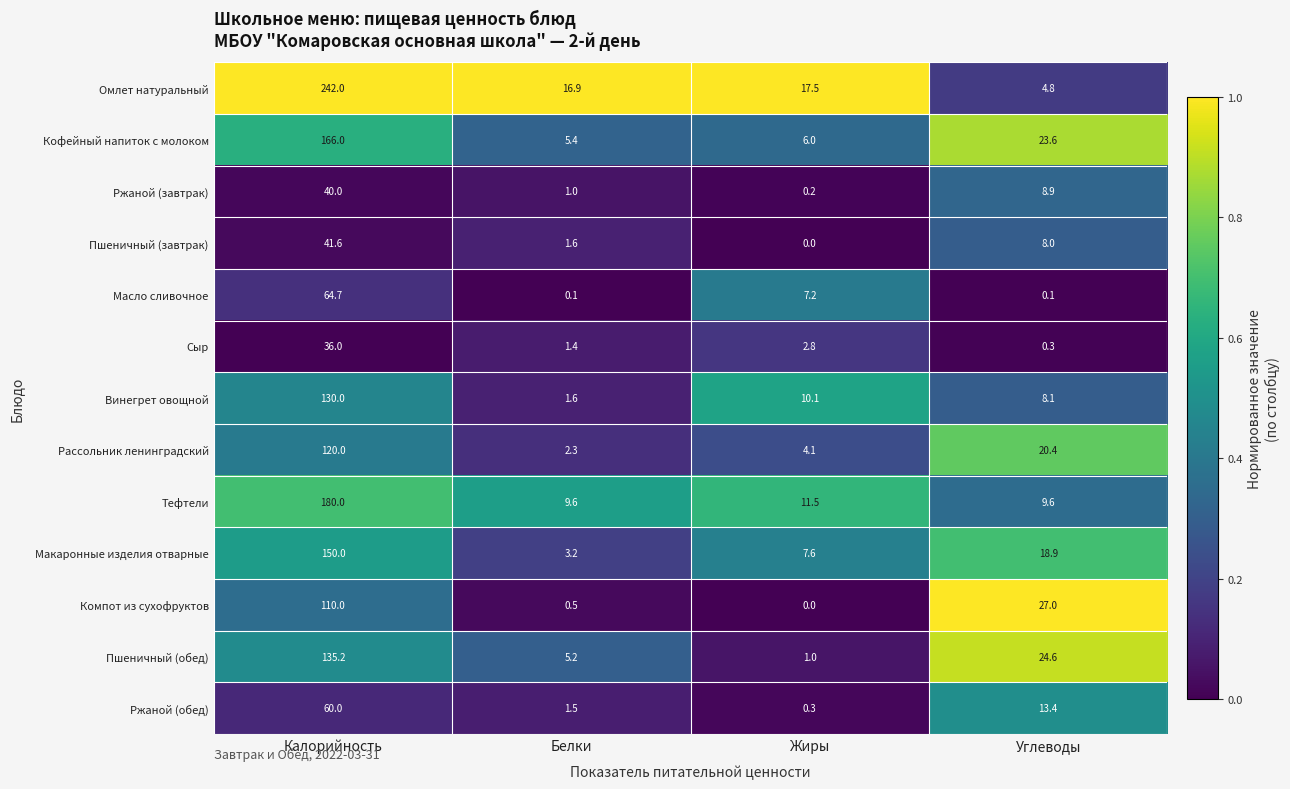

What is the approximate value of Ржаной (обед) at Жиры?

0.3